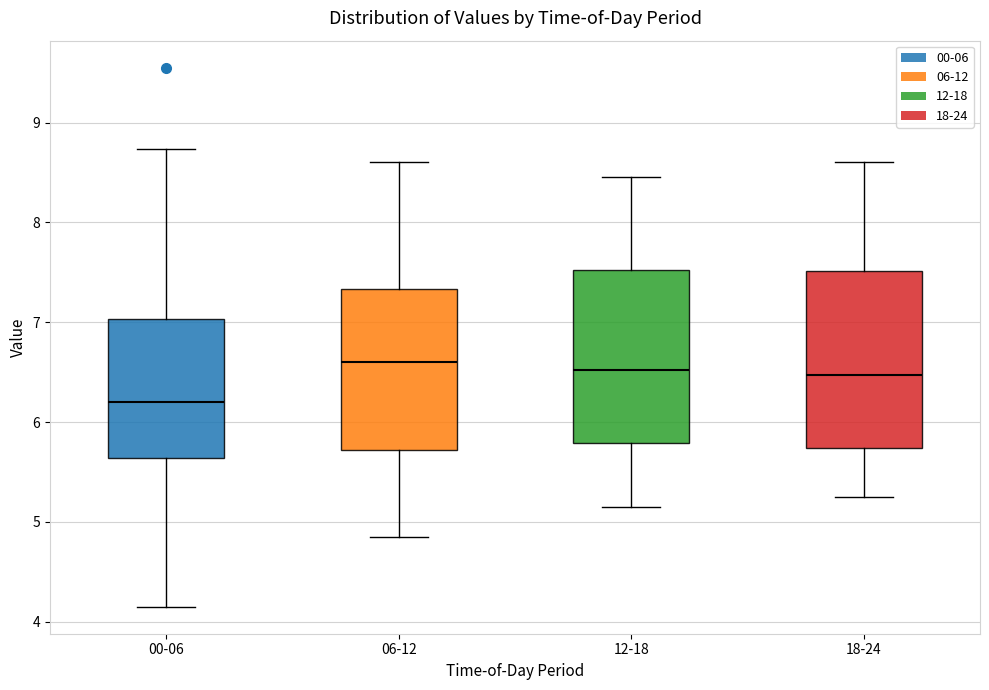

Where is the lower edge of the box for 18-24 on the y-axis? The values are not printed on the chart, so give them approximately, as read against the axis.

5.7